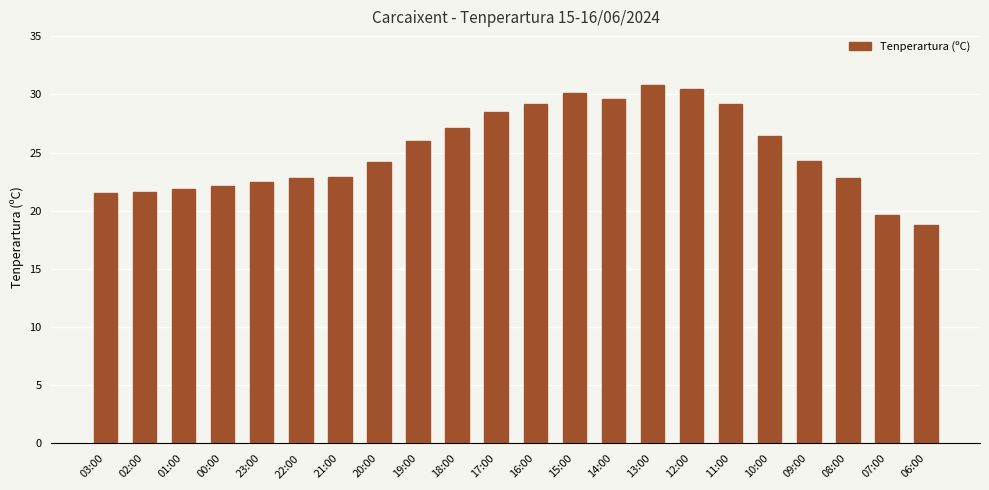

What is the change in value from 01:00 to 00:00?

+0.2